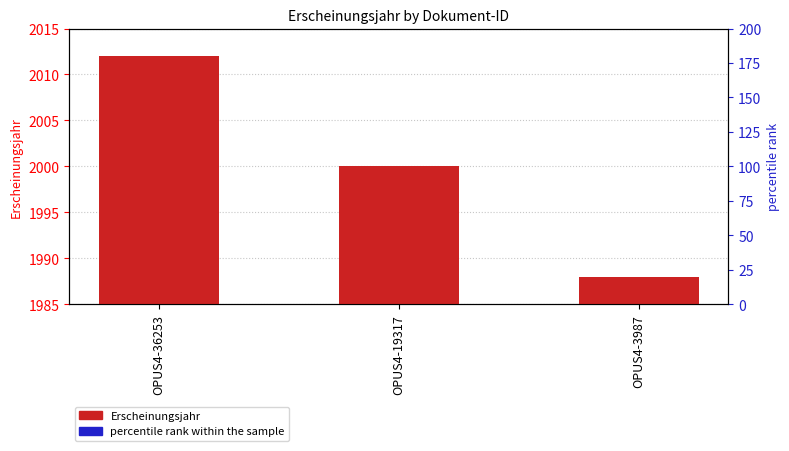

Where does the Erscheinungsjahr series first go above 15?

OPUS4-36253